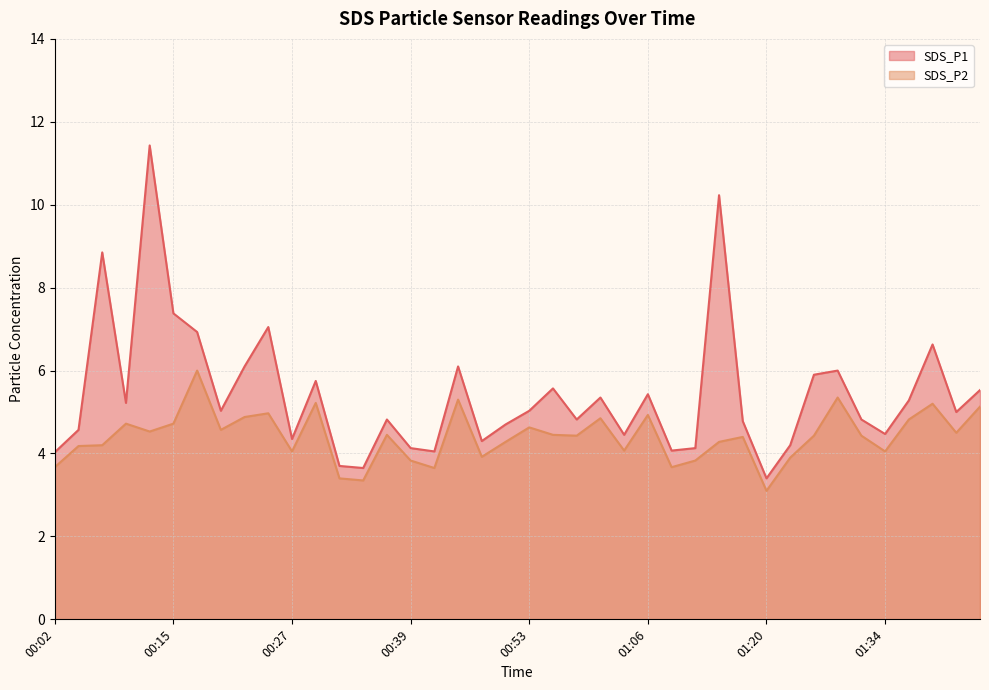

List the series in order of their peak value, highest first.

SDS_P1, SDS_P2